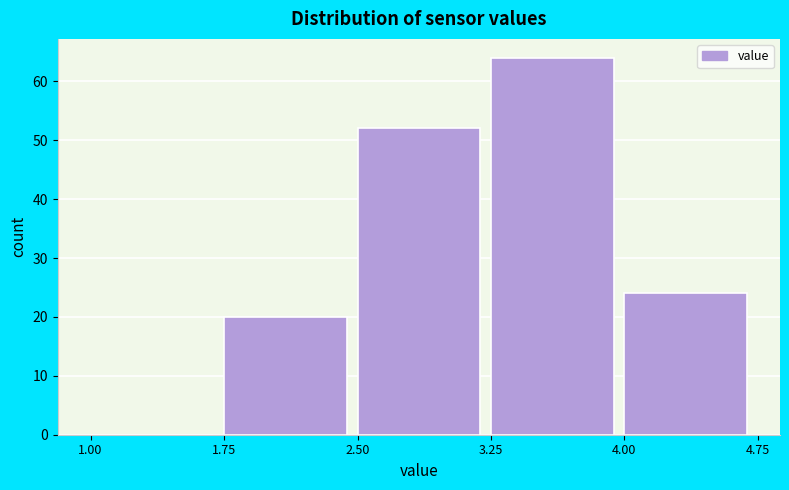

What is the height of the bar covering 1.75 to 2.50 on the x-axis? The values are not printed on the chart, so give them approximately, as read against the axis.

20